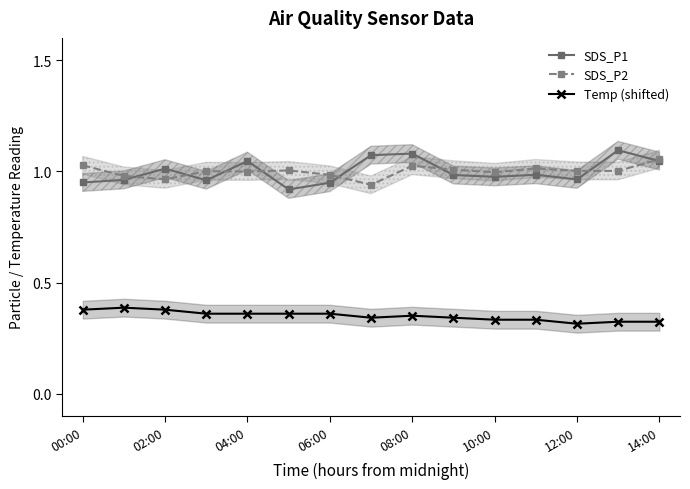

The value of SDS_P2 at 06:00 is 1.0. True or false?

True